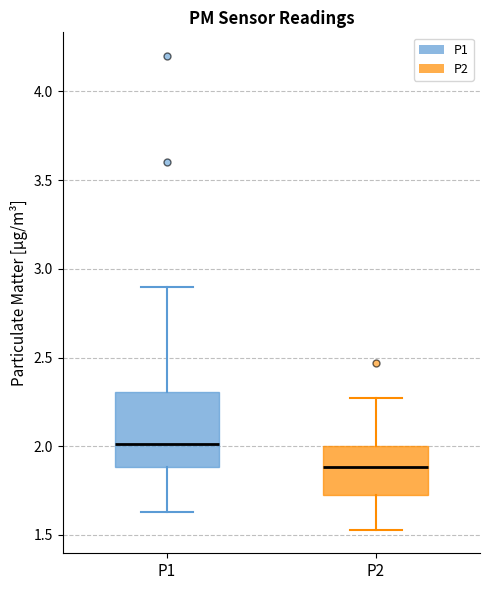

Where does the upper whisker of the box for P1 end on the y-axis? The values are not printed on the chart, so give them approximately, as read against the axis.

2.90